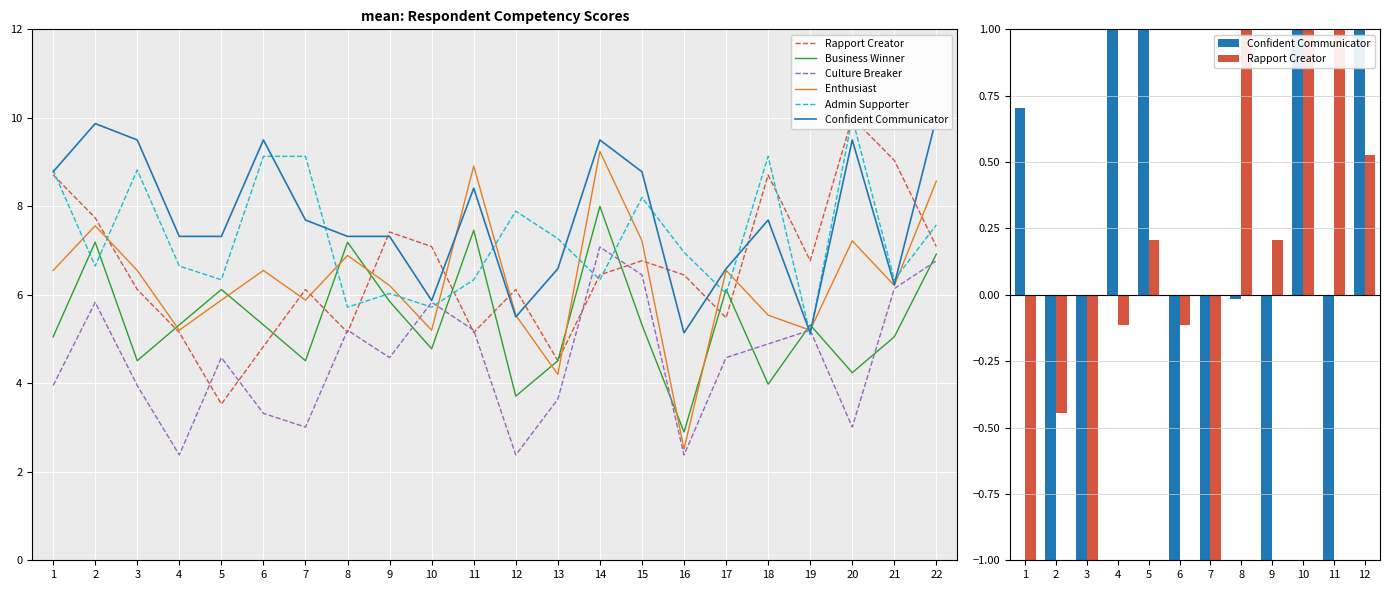

What is the sum of the Business Winner values at 4 and 22?

12.2